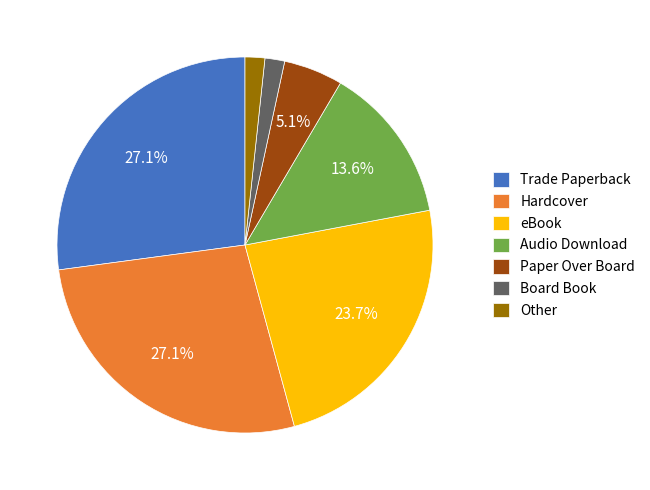

Does any single category account for the majority?

No